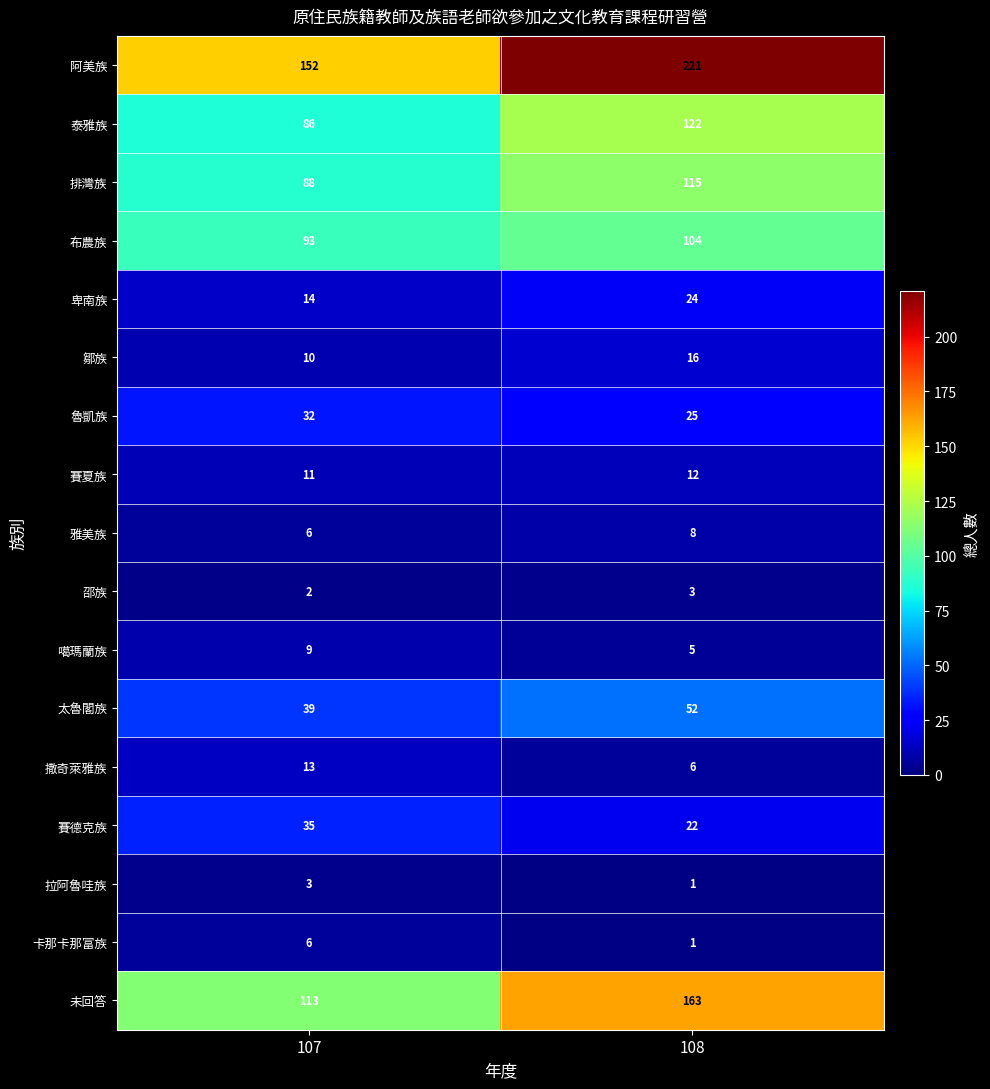

True or false: 卡那卡那富族 has a value of 8 at 107.

False